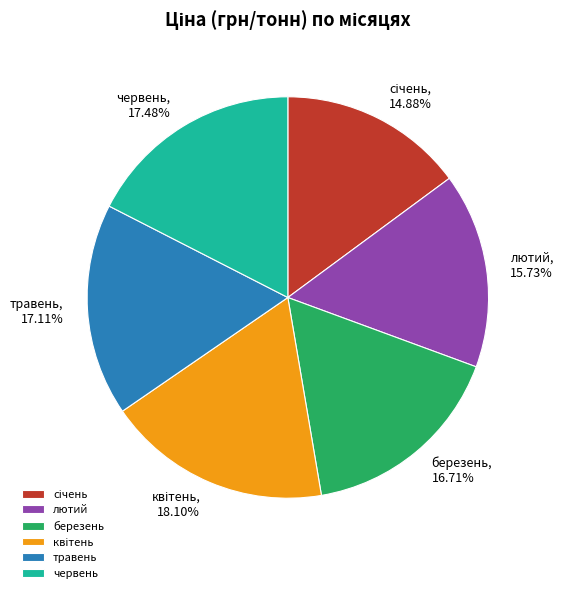

To the nearest percent, what is the difference between the largest and smallest slice percentages?

3%